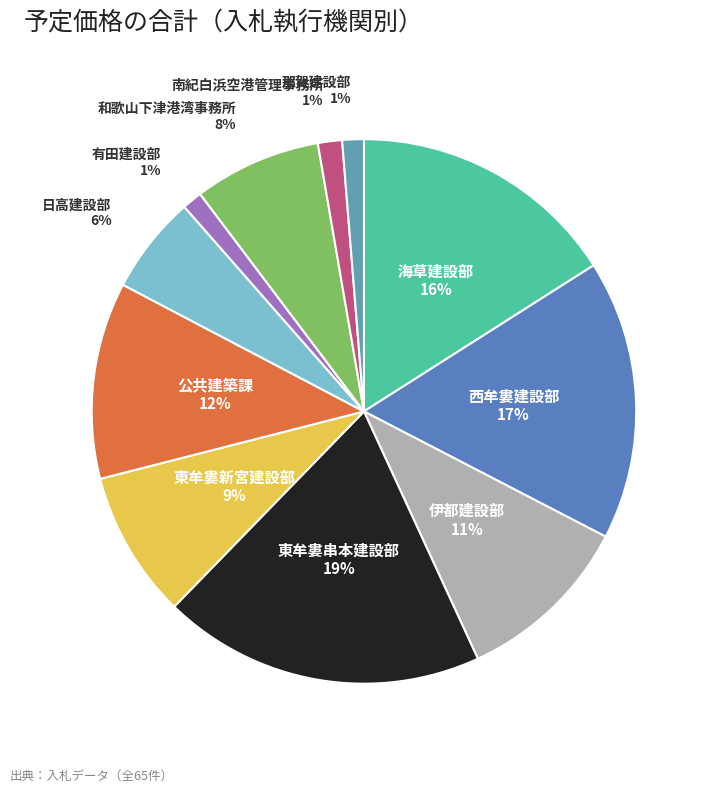

To the nearest percent, what is the average slice percentage?

9%